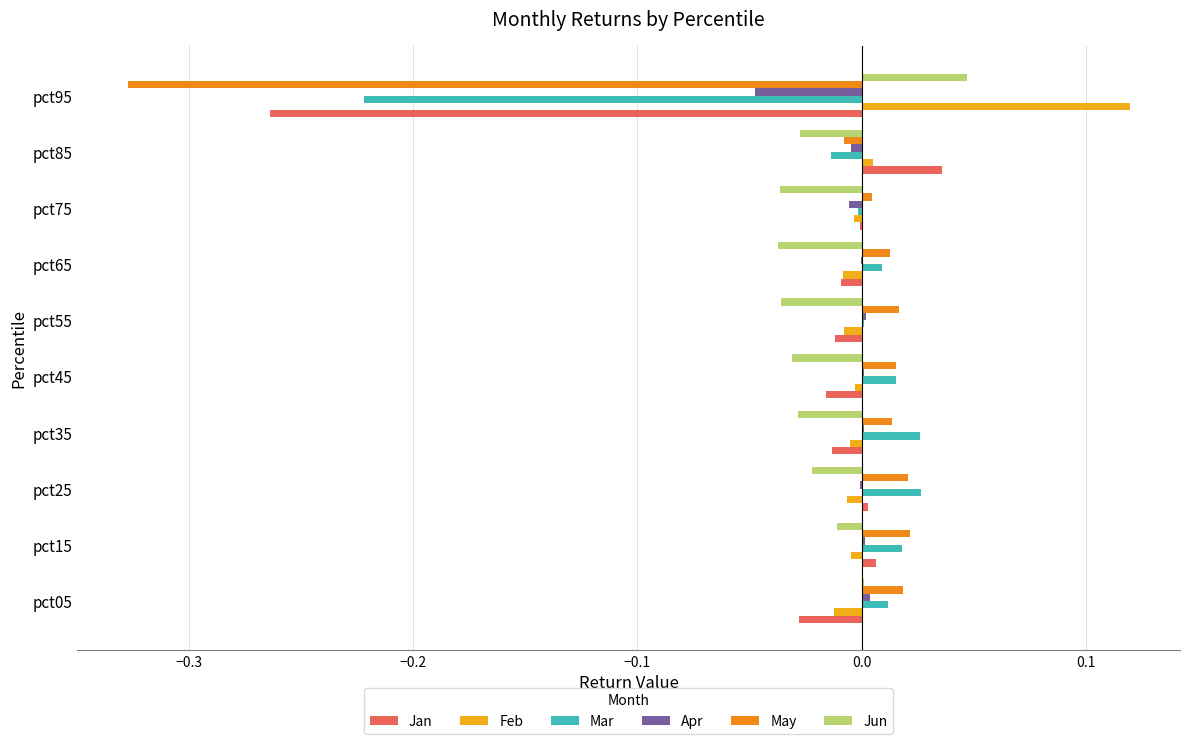

Which label corresponds to the largest value in the chart?

pct95